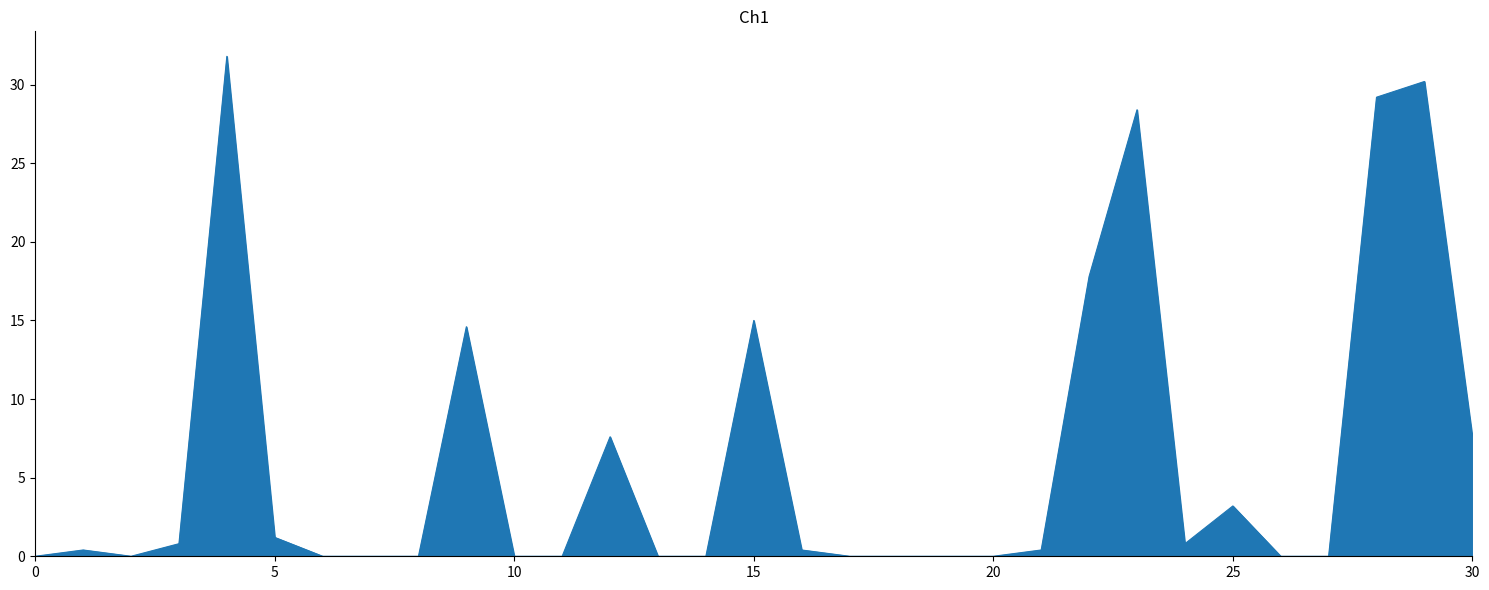

How many lines are shown in the chart?

1